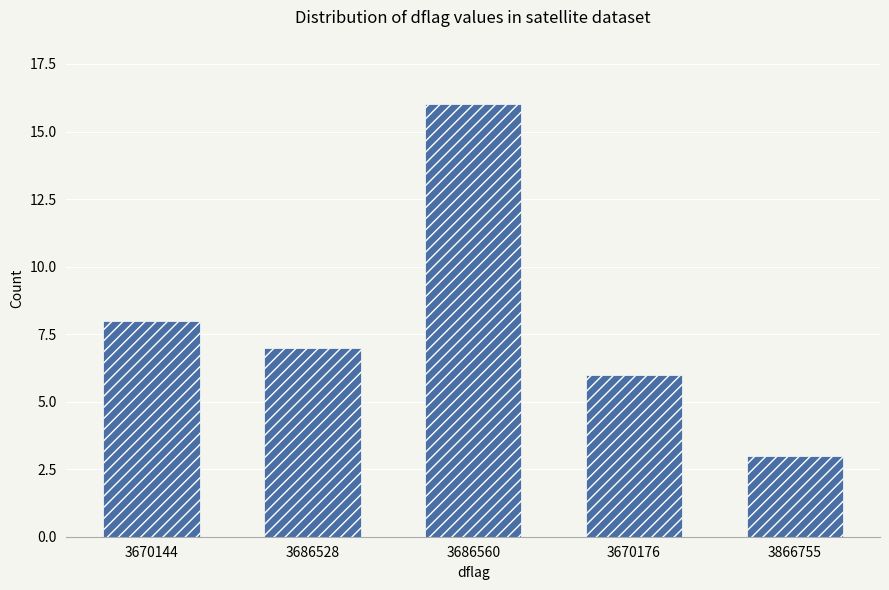

What is the average value?

8